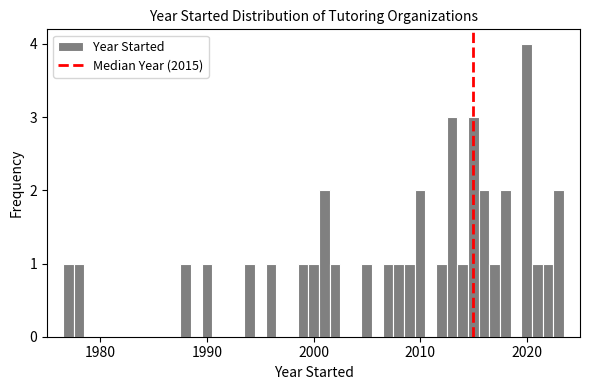

Read against the x-axis, roughly where is the centre of the tallest bar?

2020